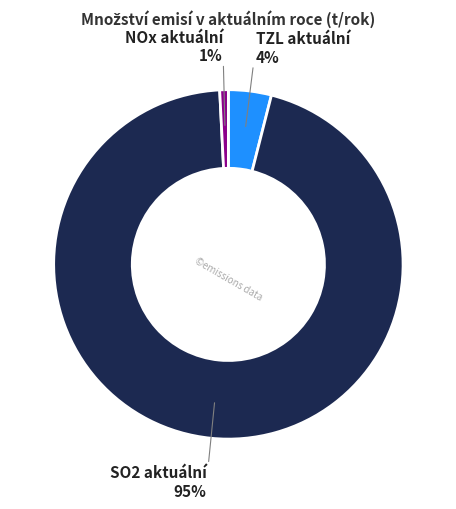

To the nearest percent, what is the difference between the SO2 aktuální and TZL aktuální slice percentages?

91%